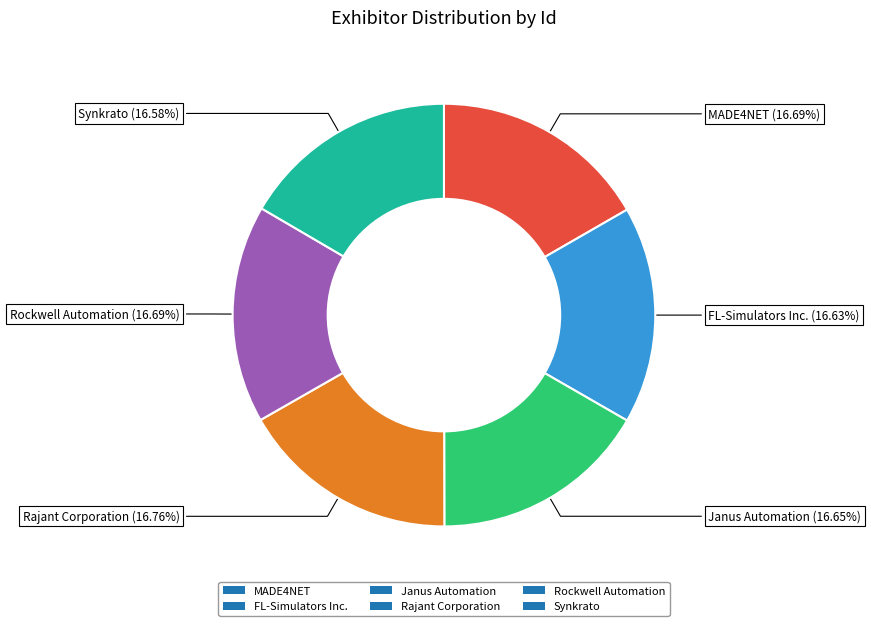

What percentage is NOT represented by Synkrato?

83.4%